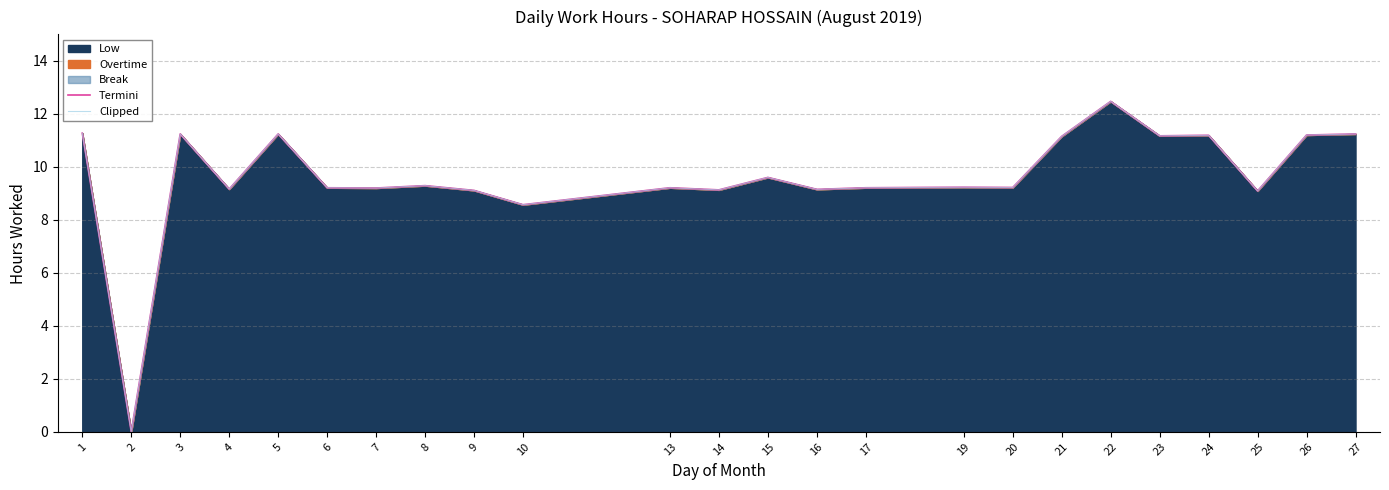

What is the sum of the Clipped values at 3 and 15?

20.8